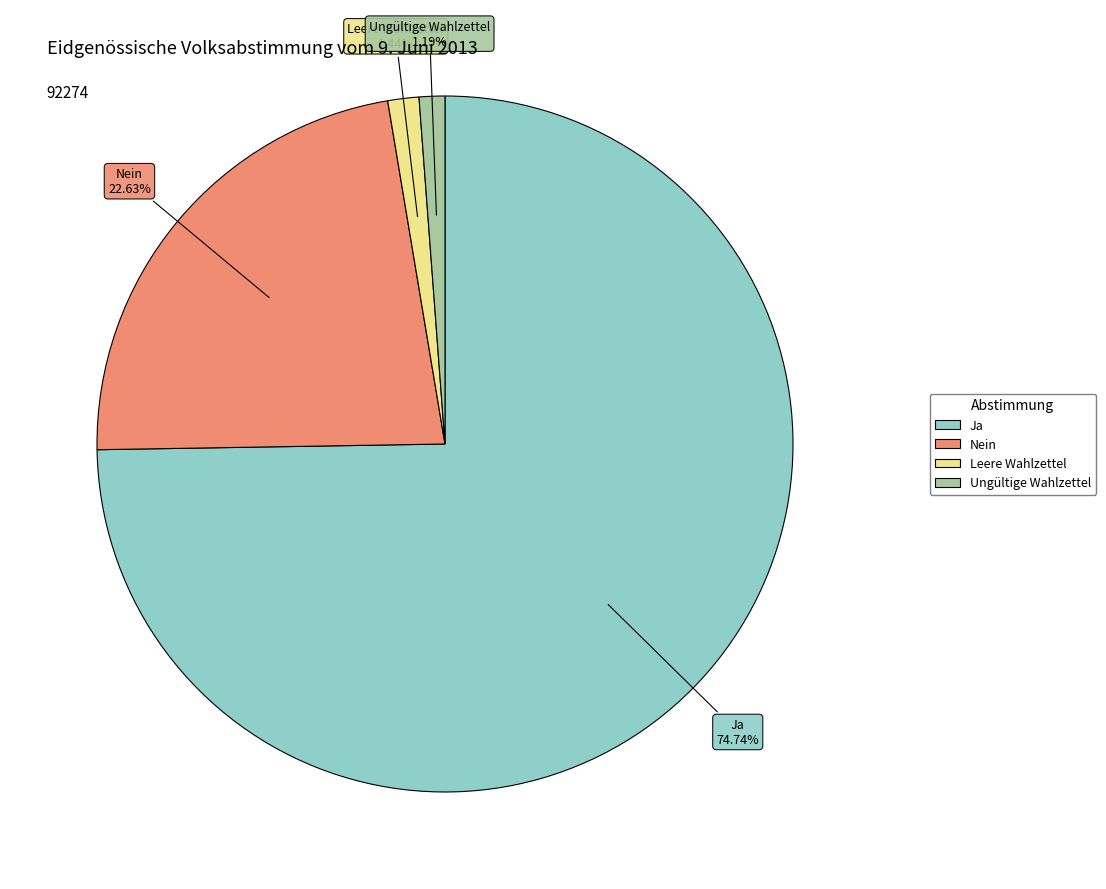

Which slice is the largest?

Ja